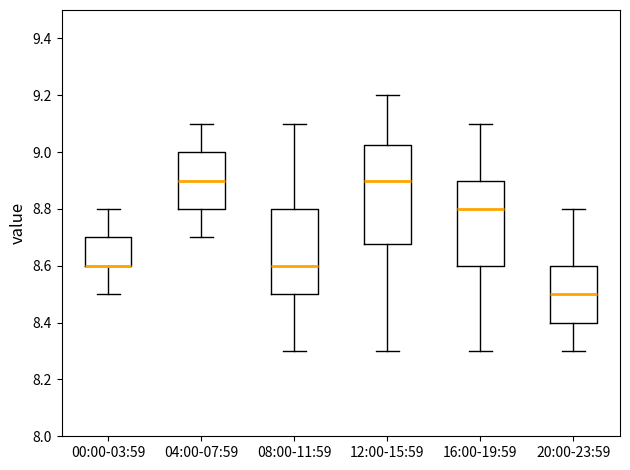

Where is the lower edge of the box for 12:00-15:59 on the y-axis? The values are not printed on the chart, so give them approximately, as read against the axis.

8.68